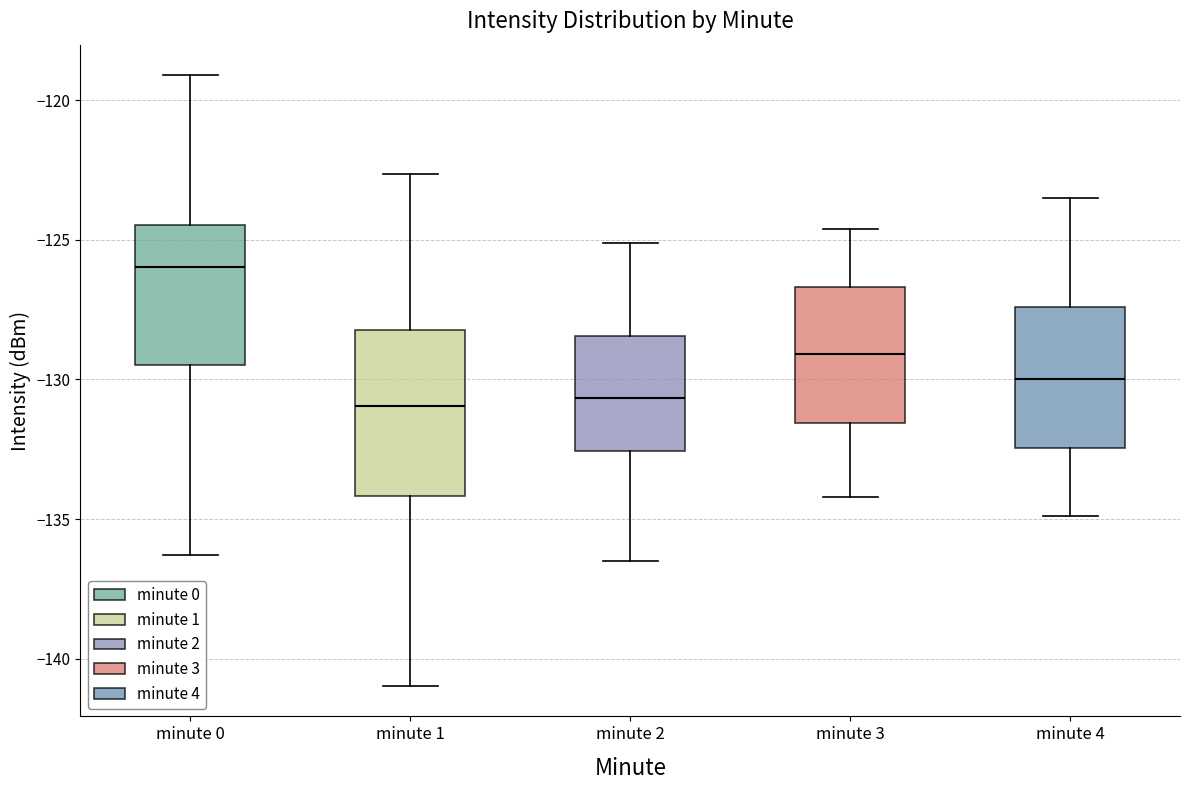

Reading left to right, read every box against the y-axis: the position of its median line, the range the box covers, and the ends of its whiskers. The values are not printed on the chart, so give them approximately, as read against the axis.

minute 0: median -126.0, box -129.5 to -124.5, whiskers -136.5 to -119.0
minute 1: median -131.0, box -134.0 to -128.0, whiskers -141.0 to -122.5
minute 2: median -130.5, box -132.5 to -128.5, whiskers -136.5 to -125.0
minute 3: median -129.0, box -131.5 to -126.5, whiskers -134.0 to -124.5
minute 4: median -130.0, box -132.5 to -127.5, whiskers -135.0 to -123.5